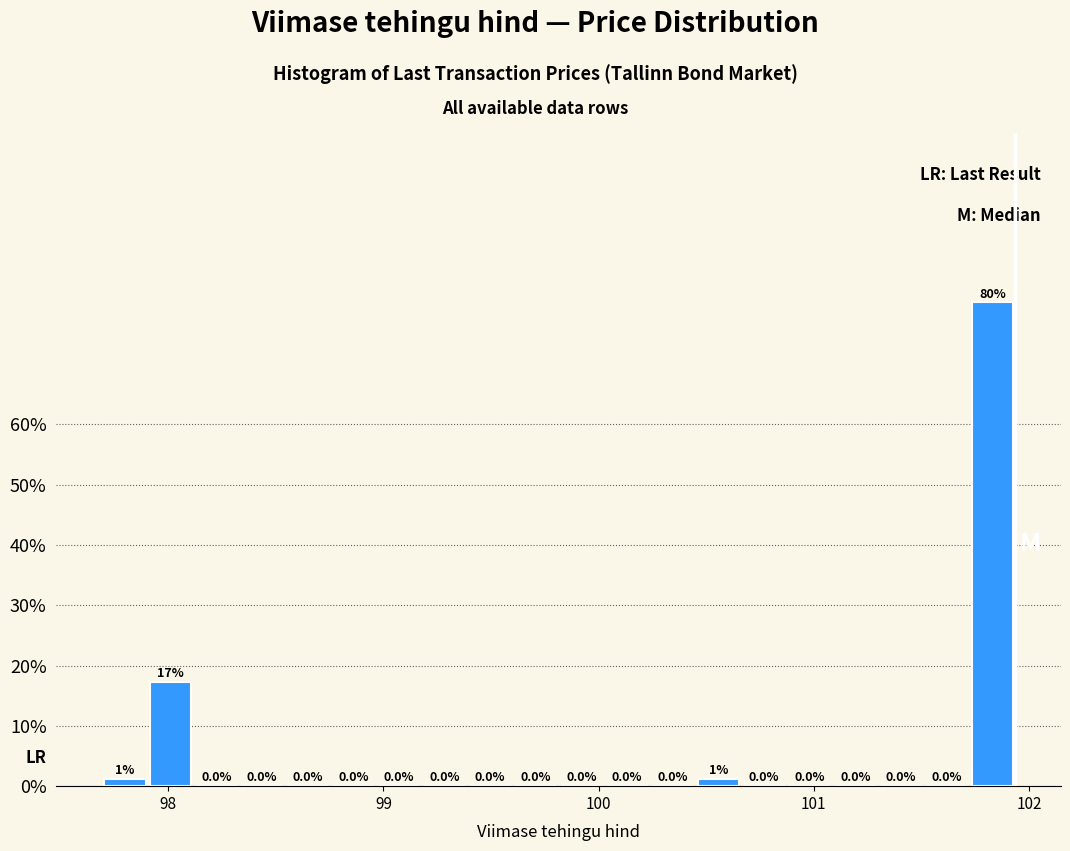

Around what value on the x-axis is the tallest bar? Give the approximate position of its centre, as read against the axis.

101.8